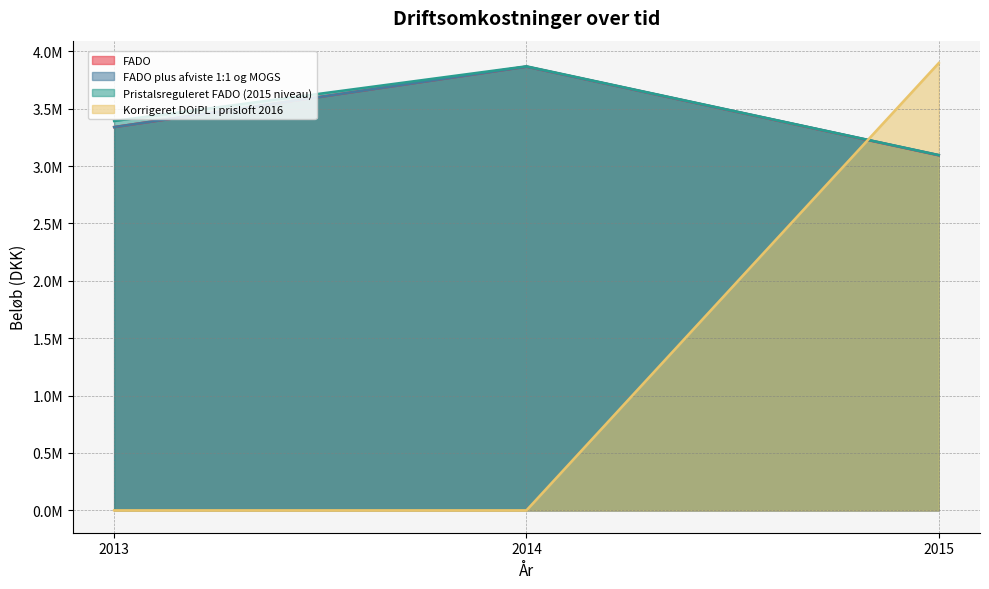

Reading left to right, transcribe all the data shown in this chart.

FADO: 2015=3093330.0	2014=3866155.0	2013=3339852.0
FADO plus afviste 1:1 og MOGS: 2015=3095357.0	2014=3866155.0	2013=3339852.0
Pristalsreguleret FADO (2015 niveau): 2015=3095357.0	2014=3869247.9	2013=3392661.7
Korrigeret DOiPL i prisloft 2016: 2015=3897770.0	2014=0.0	2013=0.0